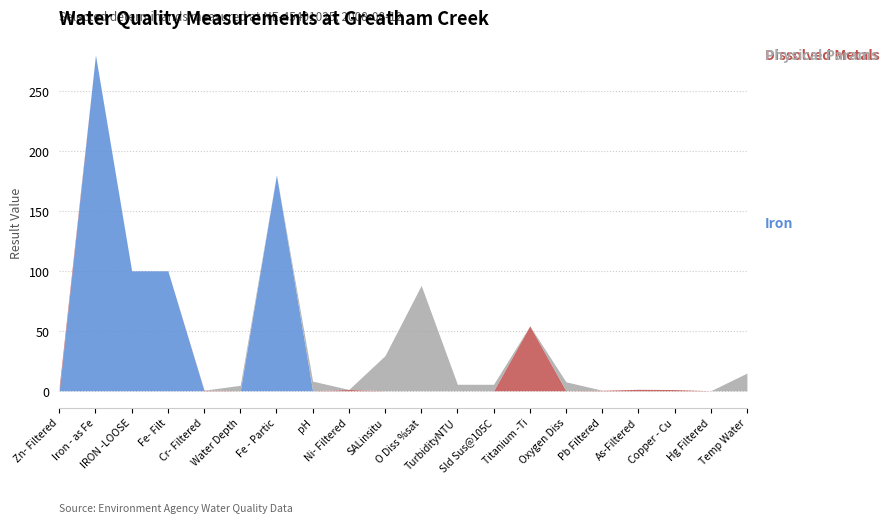

Reading left to right, what are all the values shown in this chart?

Iron: Zn- Filtered=0.0	Iron - as Fe=280.0	IRON -LOOSE=100.0	Fe- Filt=100.0	Cr- Filtered=0.0	Water Depth=0.0	Fe - Partic=180.0	pH=0.0	Ni- Filtered=0.0	SALinsitu=0.0	O Diss %sat=0.0	TurbidityNTU=0.0	Sld Sus@105C=0.0	Titanium -Ti=0.0	Oxygen Diss=0.0	Pb Filtered=0.0	As-Filtered=0.0	Copper - Cu=0.0	Hg Filtered=0.0	Temp Water=0.0
Dissolved Metals: Zn- Filtered=4.1	Iron - as Fe=0.0	IRON -LOOSE=0.0	Fe- Filt=0.0	Cr- Filtered=0.5	Water Depth=0.0	Fe - Partic=0.0	pH=0.0	Ni- Filtered=1.1	SALinsitu=0.0	O Diss %sat=0.0	TurbidityNTU=0.0	Sld Sus@105C=0.0	Titanium -Ti=54.1	Oxygen Diss=0.0	Pb Filtered=0.4	As-Filtered=1.2	Copper - Cu=1.0	Hg Filtered=0.0	Temp Water=0.0
Physical Params: Zn- Filtered=0.0	Iron - as Fe=0.0	IRON -LOOSE=0.0	Fe- Filt=0.0	Cr- Filtered=0.0	Water Depth=4.5	Fe - Partic=0.0	pH=8.0	Ni- Filtered=0.0	SALinsitu=29.3	O Diss %sat=87.8	TurbidityNTU=5.4	Sld Sus@105C=5.4	Titanium -Ti=0.0	Oxygen Diss=7.5	Pb Filtered=0.0	As-Filtered=0.0	Copper - Cu=0.0	Hg Filtered=0.0	Temp Water=14.7